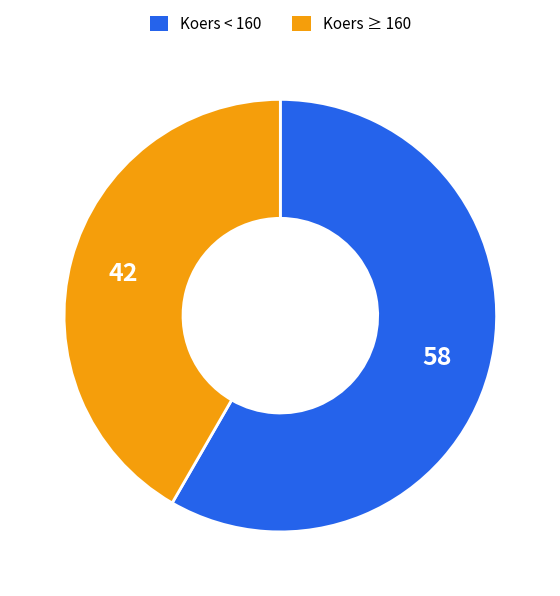

Is there any slice that represents more than half of the pie?

Yes